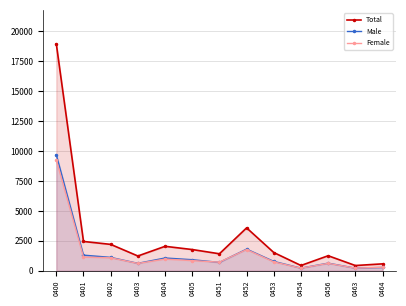

What is the sum of all Total values?

37898